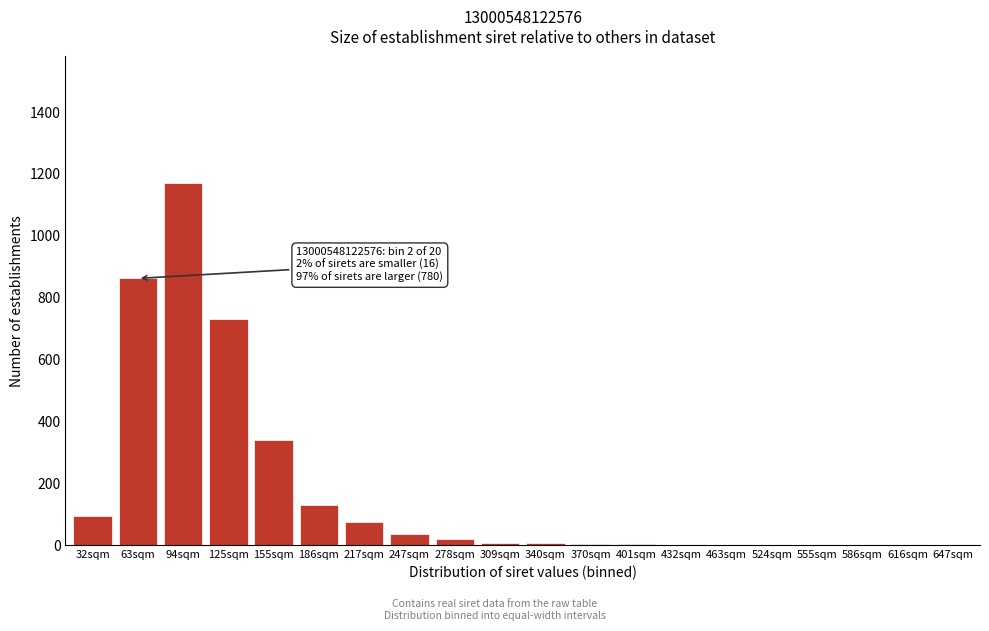

True or false: the data shows 3 at 370sqm.

True